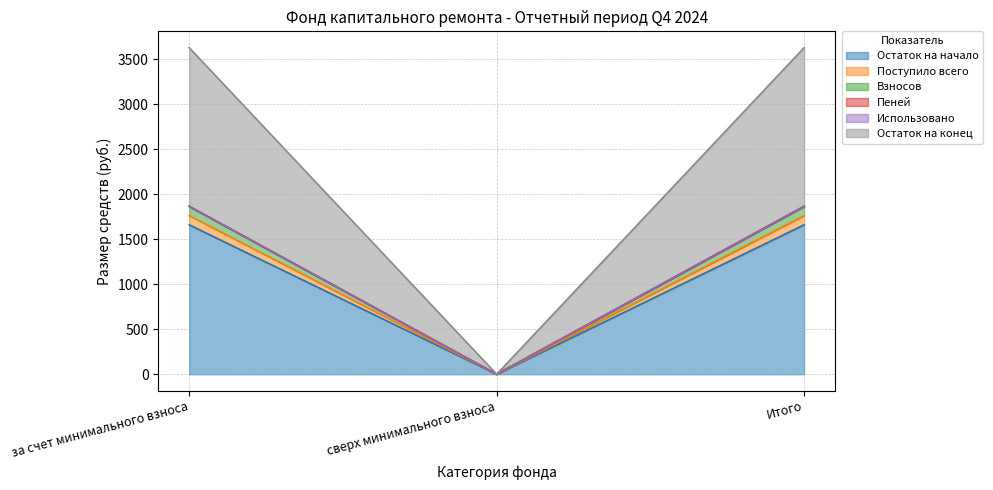

The Остаток на конец series shows 2523.2 at сверх минимального взноса. True or false?

False